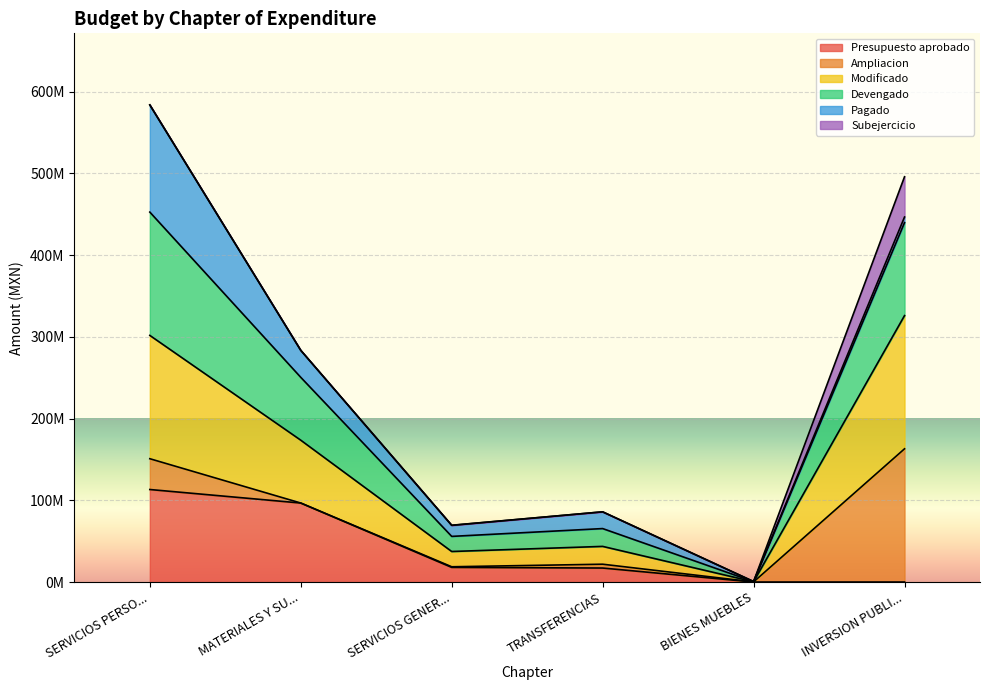

Which category has the highest value across all series?

SERVICIOS PERSO...